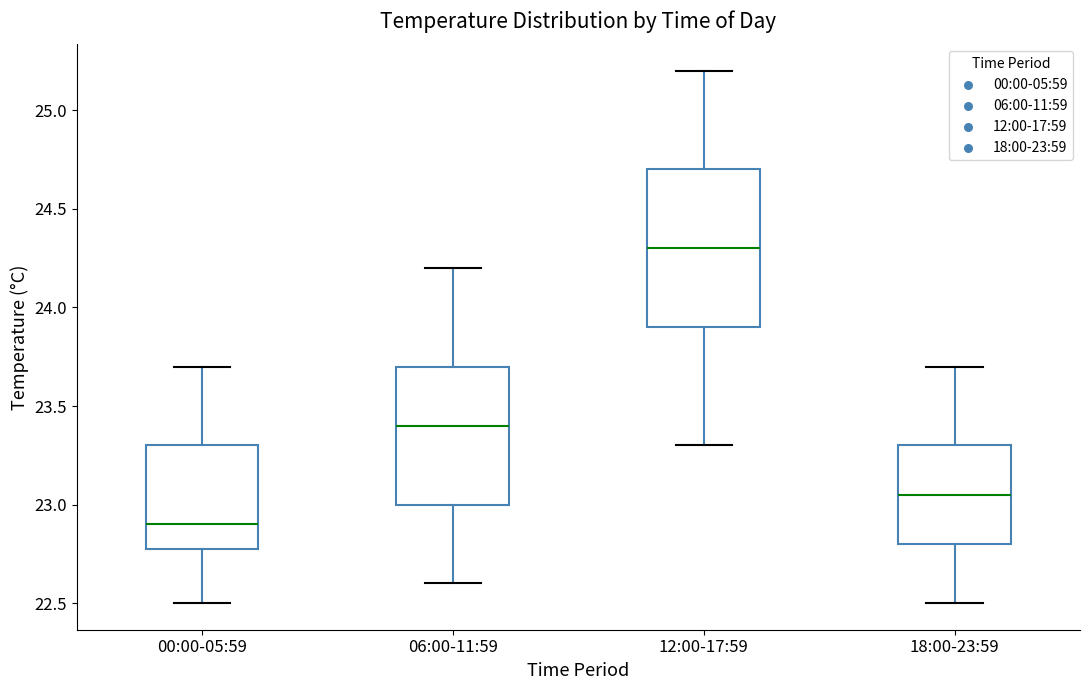

Where does the median line of the box for 00:00-05:59 sit on the y-axis? The values are not printed on the chart, so give them approximately, as read against the axis.

22.90